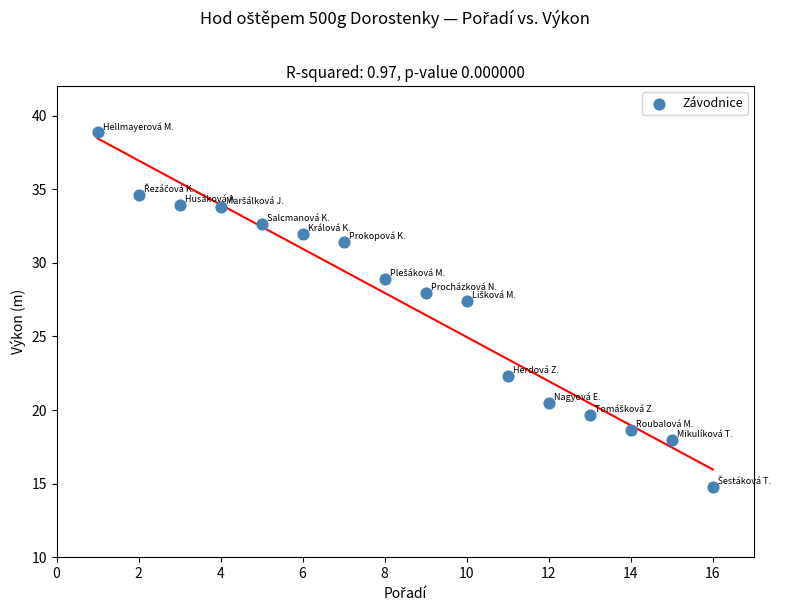

What Y value in the scatter plot is closest to 26?

27.4